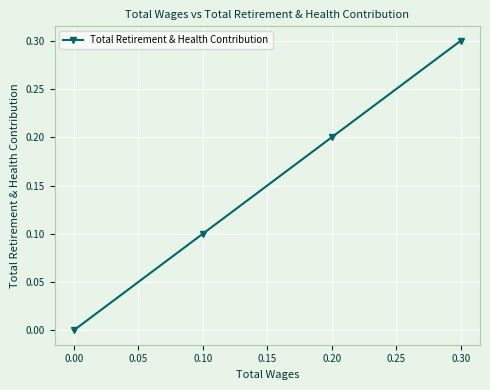

The value at 0.10 is 0.4. True or false?

False